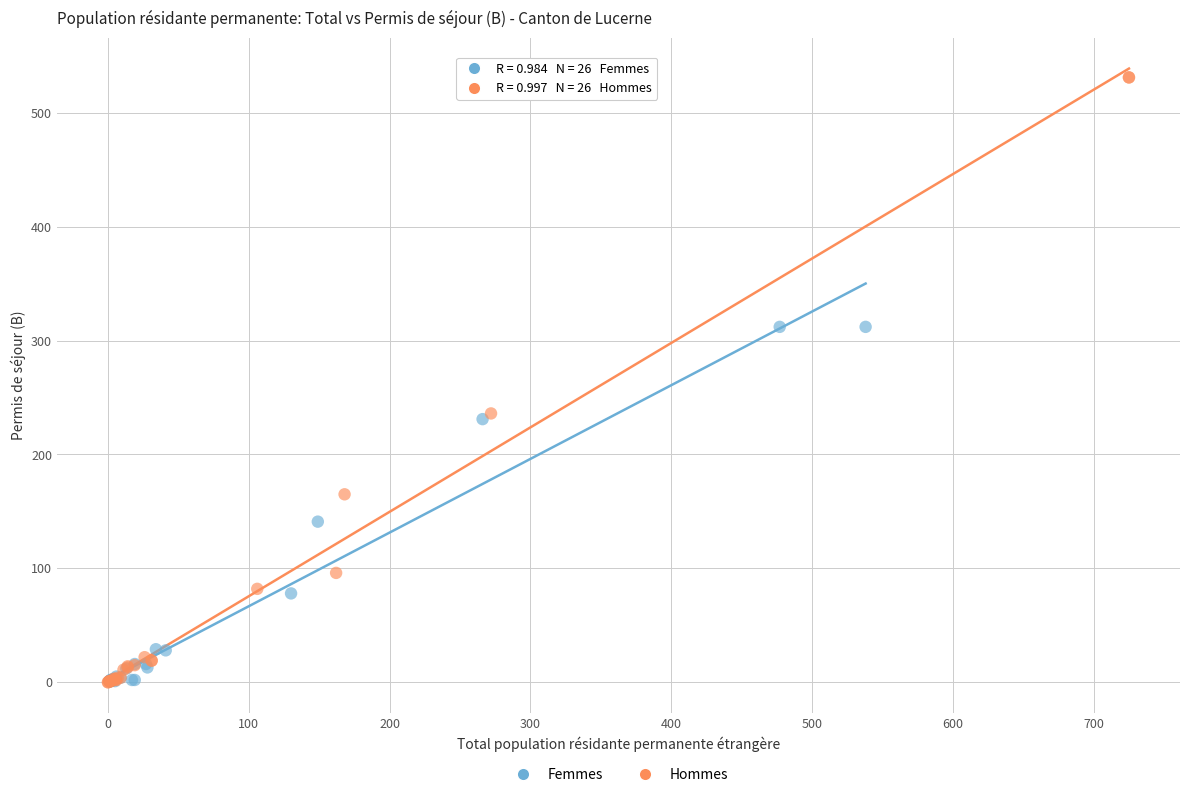

Which series has the widest spread of Y values?

Hommes